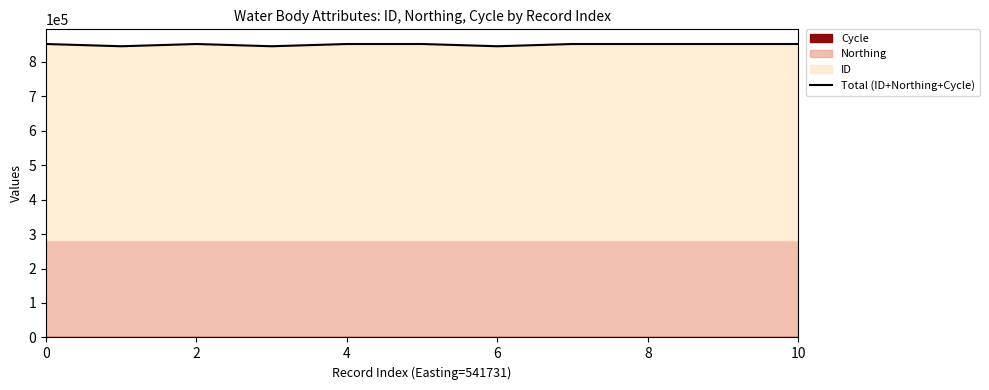

What is the minimum value for Total (ID+Northing+Cycle)?

844747